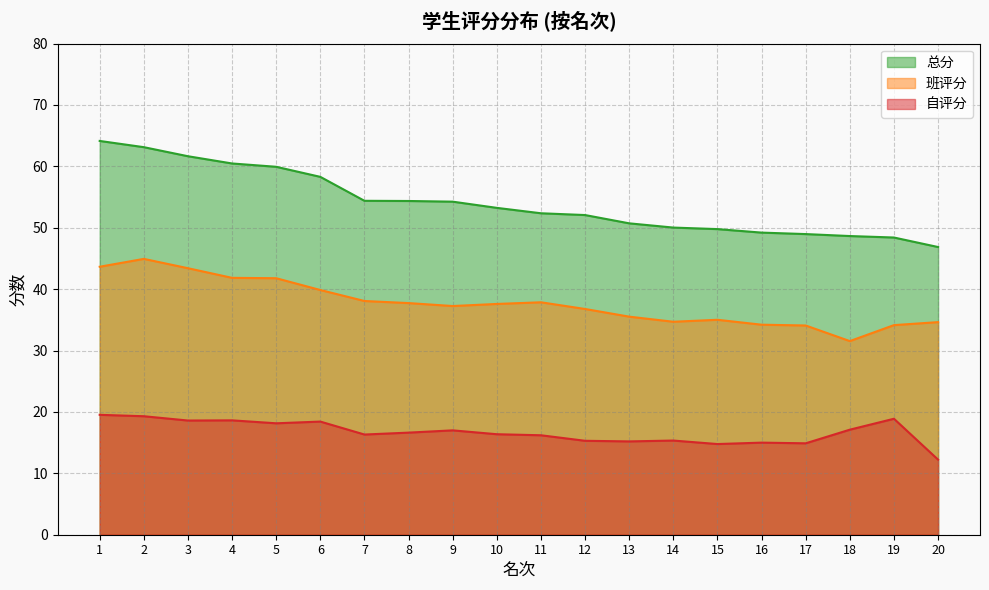

How many values in the 自评分 series exceed 16?

13